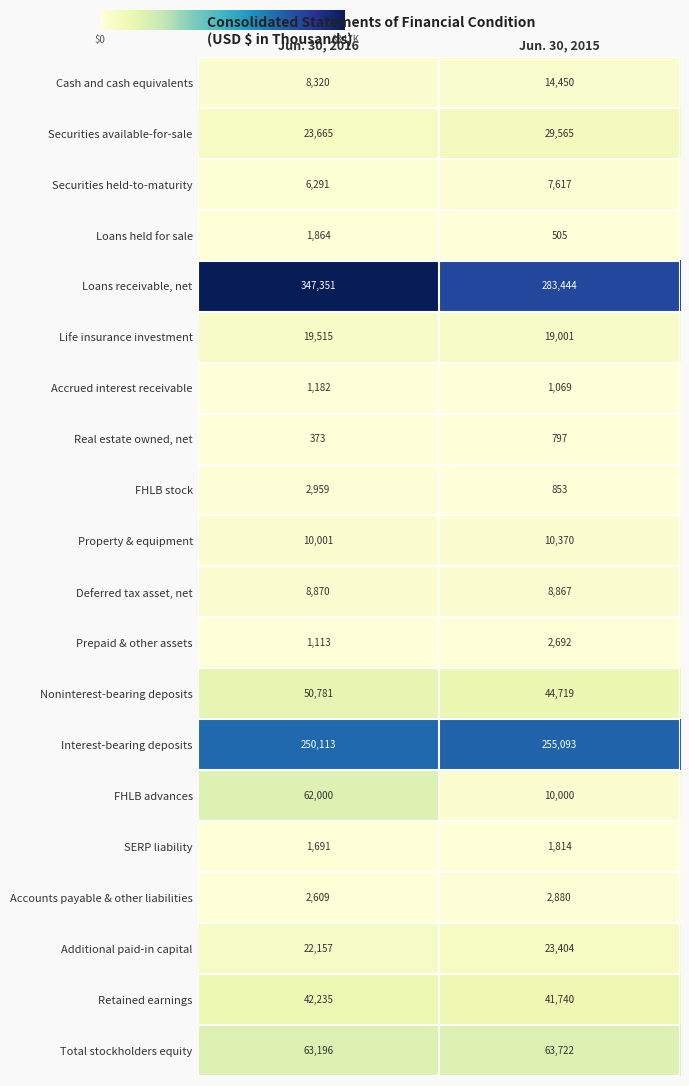

At which label is Accrued interest receivable closest to 1125?

Jun. 30, 2015